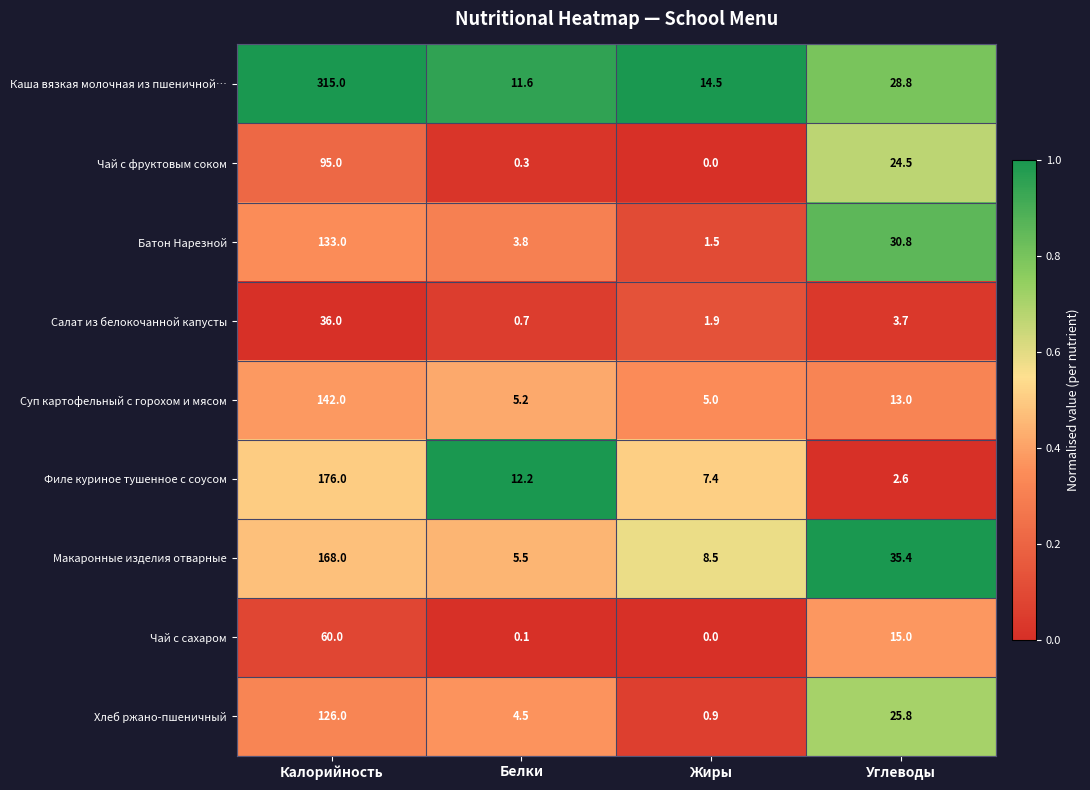

What is the difference between the second highest and minimum values in the Хлеб ржано-пшеничный series?

24.9